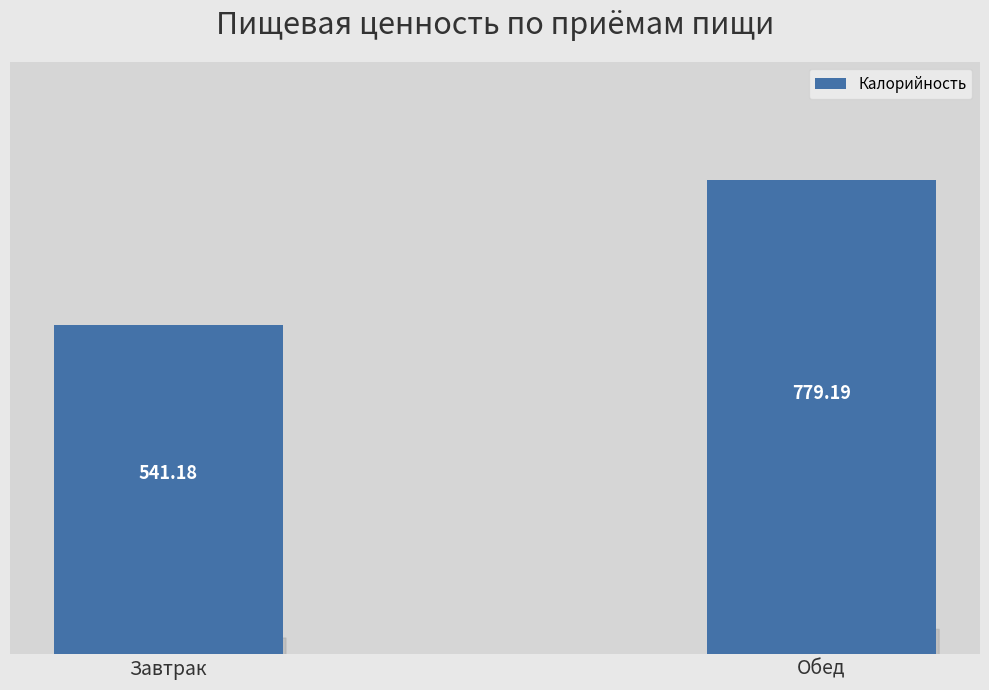

Reading left to right, extract all data points from this chart.

541.2	779.2